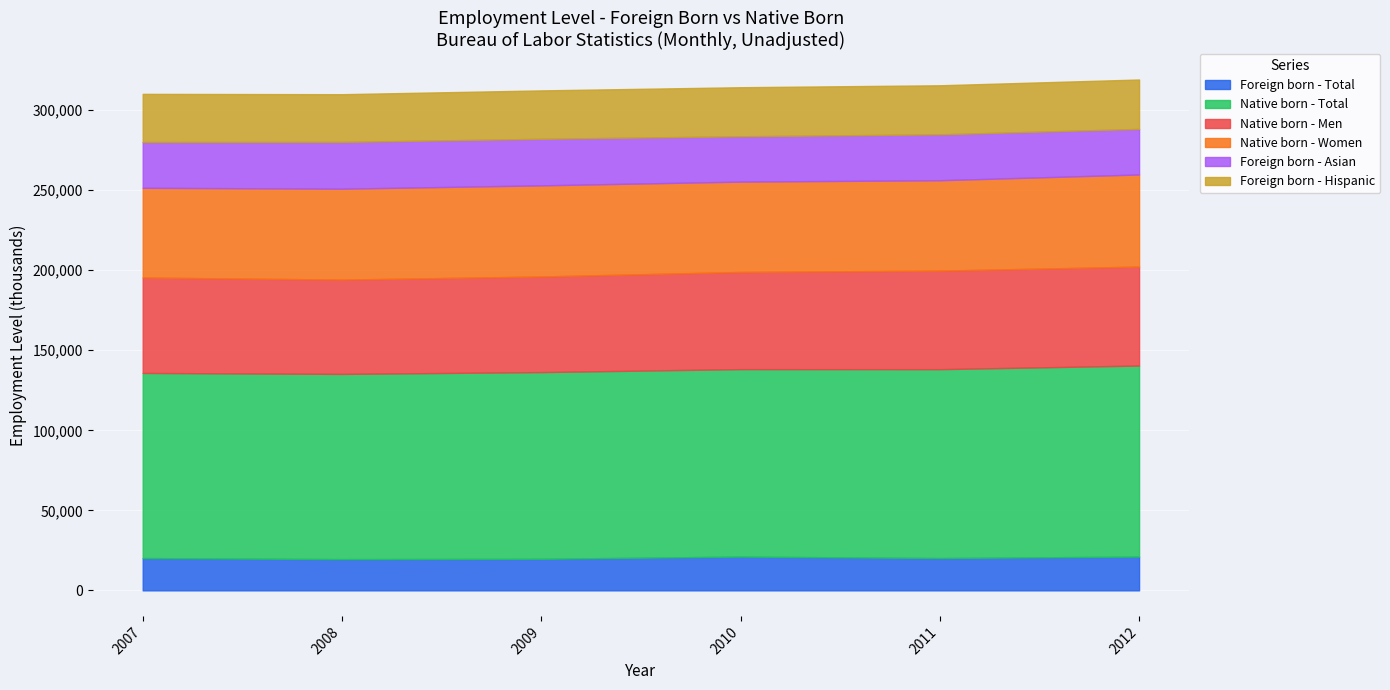

How many data points in Foreign born - Hispanic are less than 30640?

3